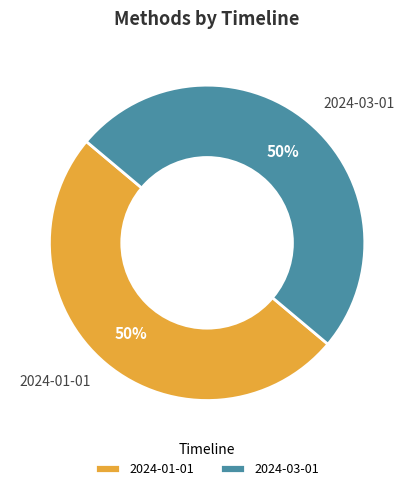

What is the ratio of the value at 2024-03-01 to the value at 2024-01-01?

1.0